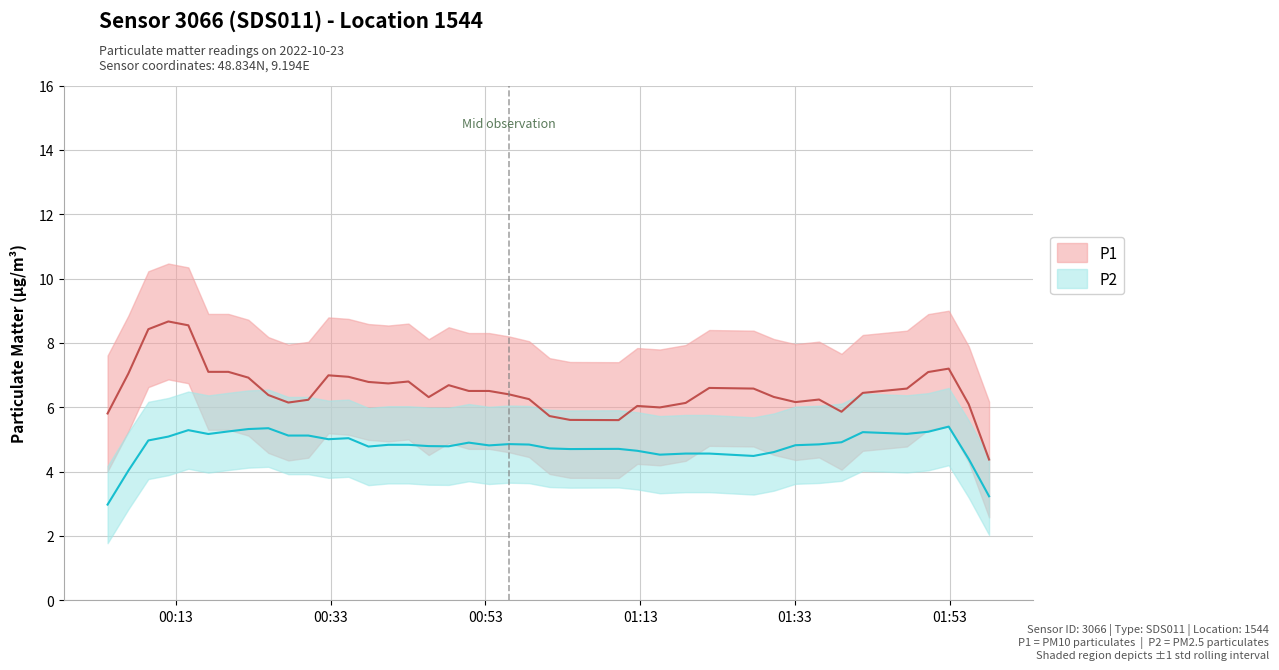

How many data points does each series have?

40